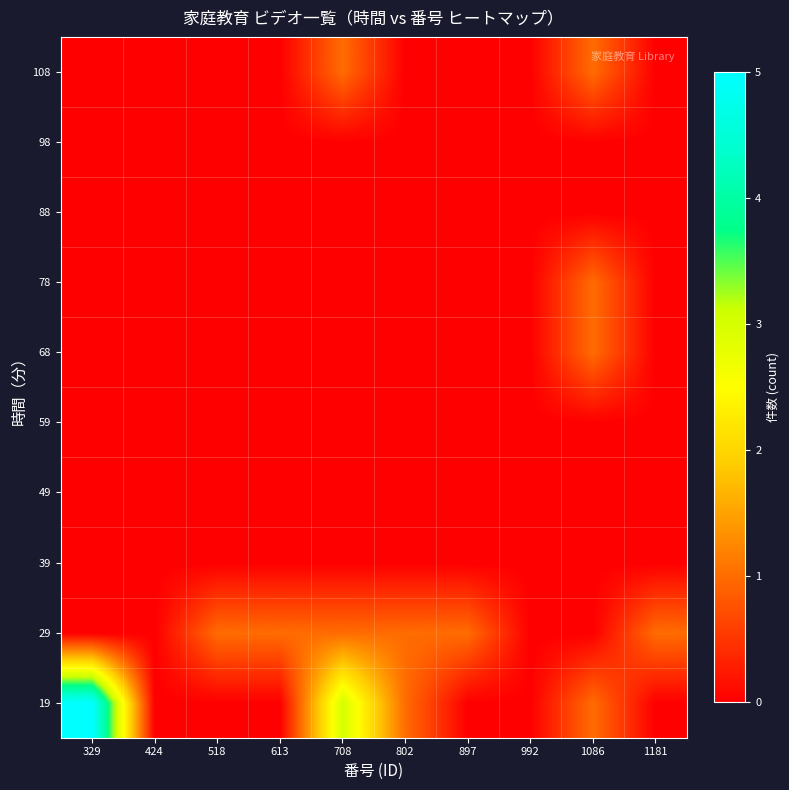

Which series changed the most between 329 and 613?

19